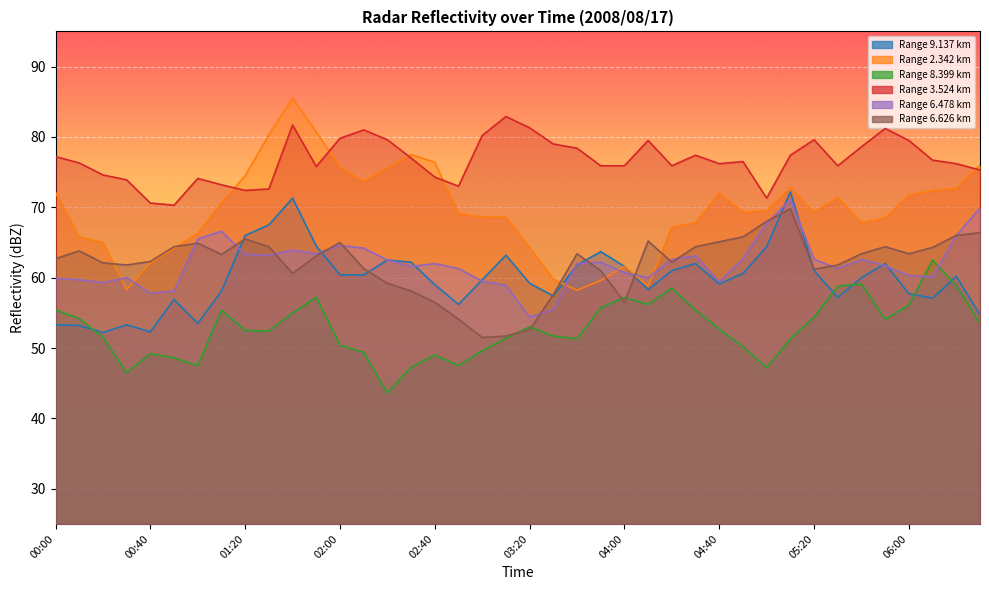

Which series changed the most between 04:00 and 06:20?

  2.342